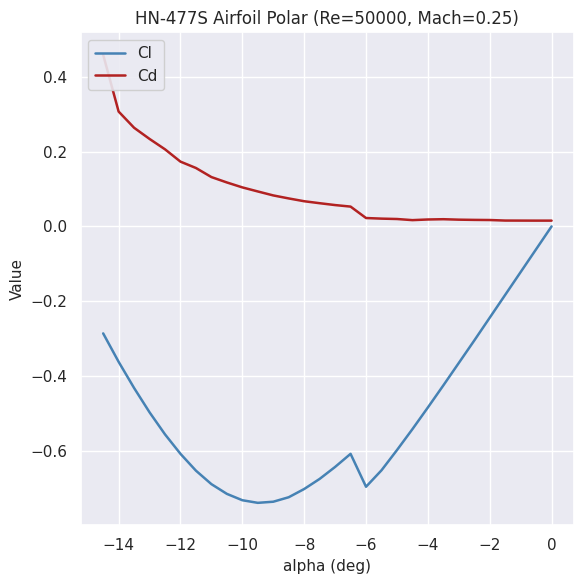

What is the sum of all Cl values?

-15.0